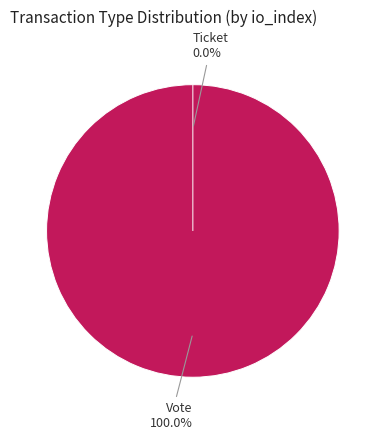

Count the number of slices in the pie.

2